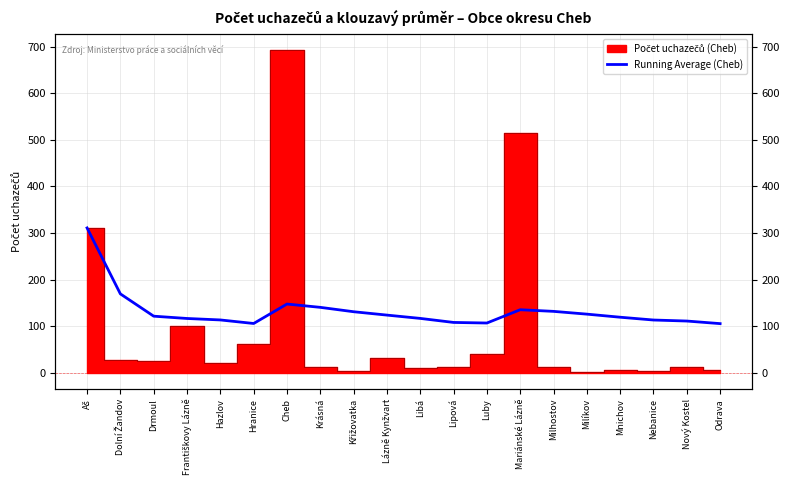

How many categories are shown in the chart?

20